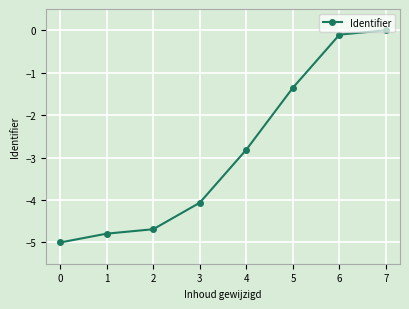

Reading right to left, what are all the values shown in this chart?

0.0	-0.1	-1.4	-2.8	-4.1	-4.7	-4.8	-5.0